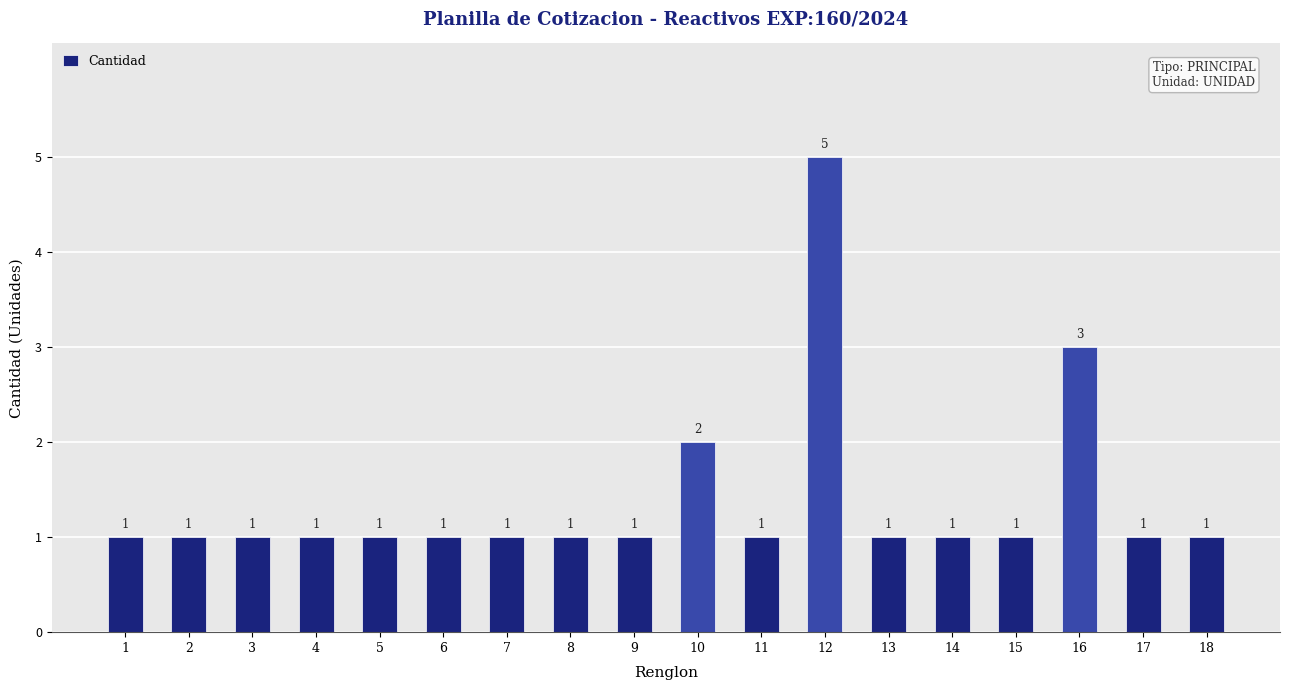

What is the value of the 16th bar from the left?

3